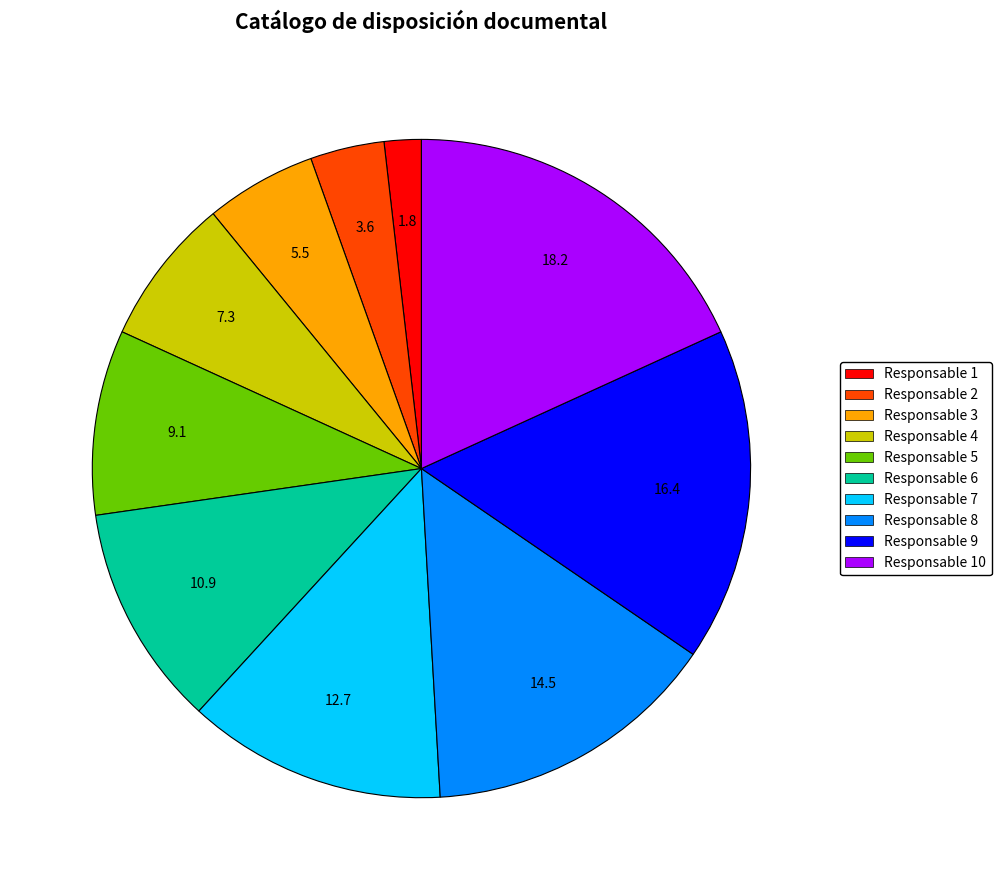

True or false: Responsable 1 accounts for 2% of the total.

True